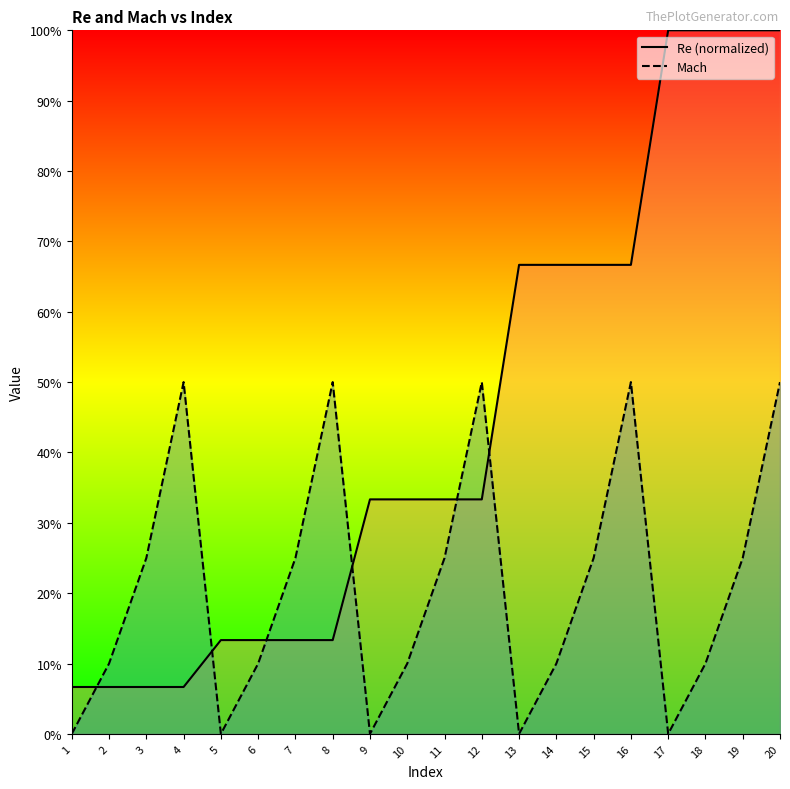

How many interior local valleys does the Mach (line) series have?

4